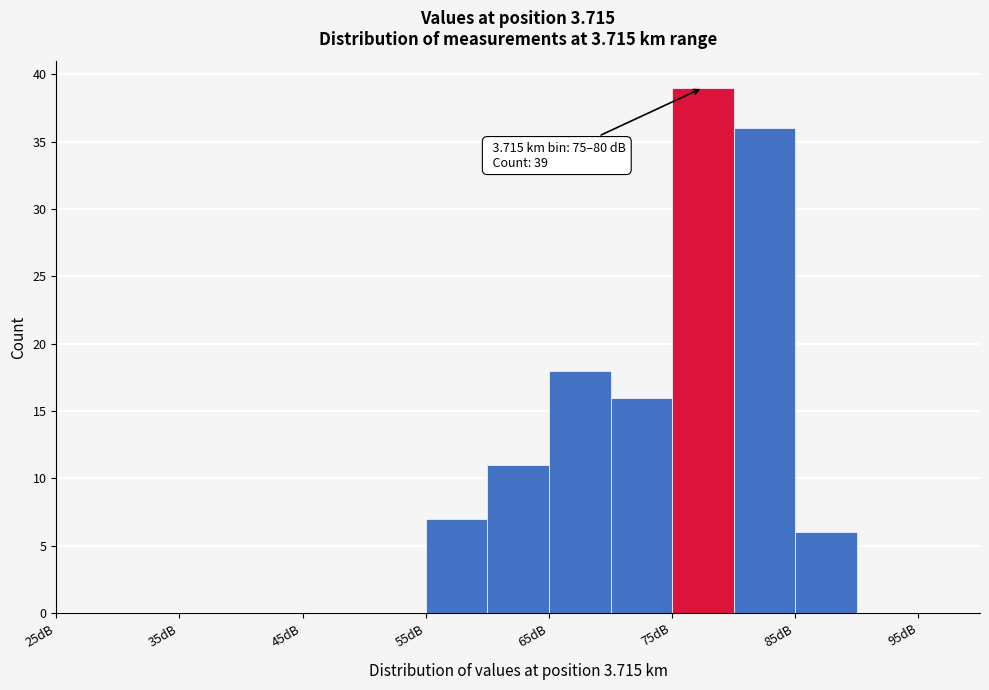

Over which range of the x-axis is the bar tallest?

75 to 80